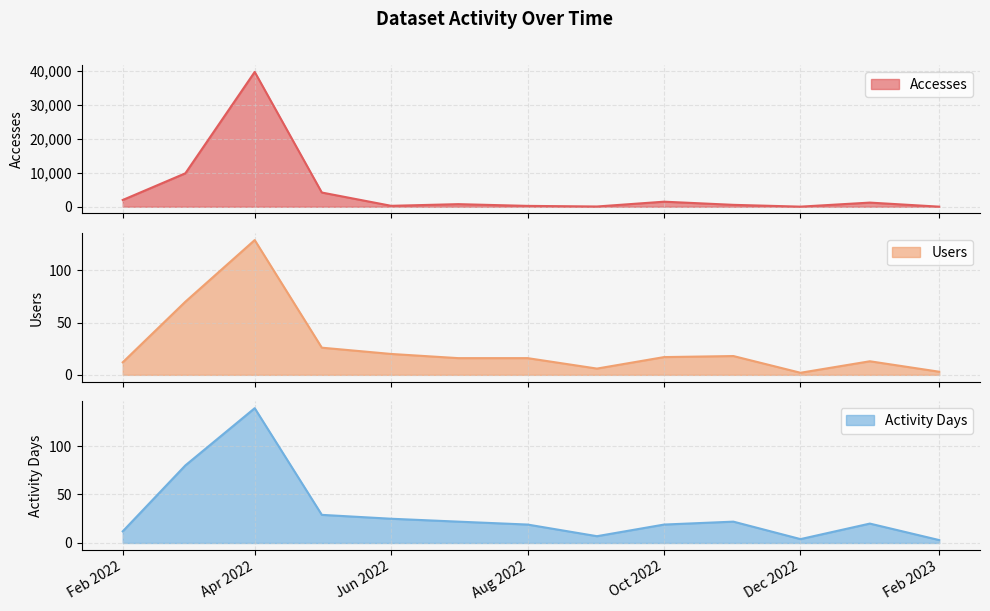

Which category has the highest value in the Activity Days series?

Apr 2022